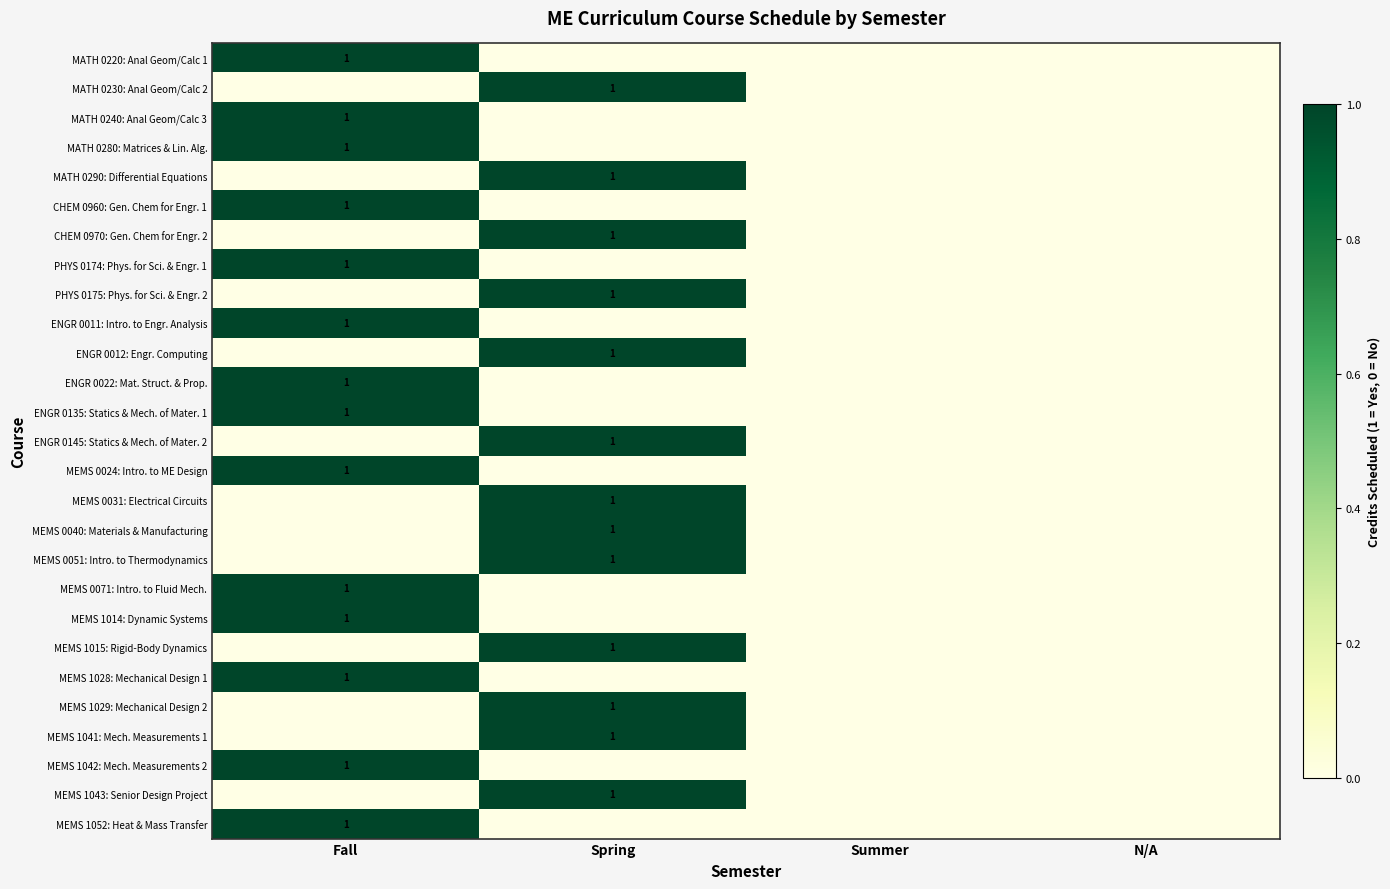

Is it true that ENGR 0145: Statics & Mech. of Mater. 2 equals 2 at Spring?

False